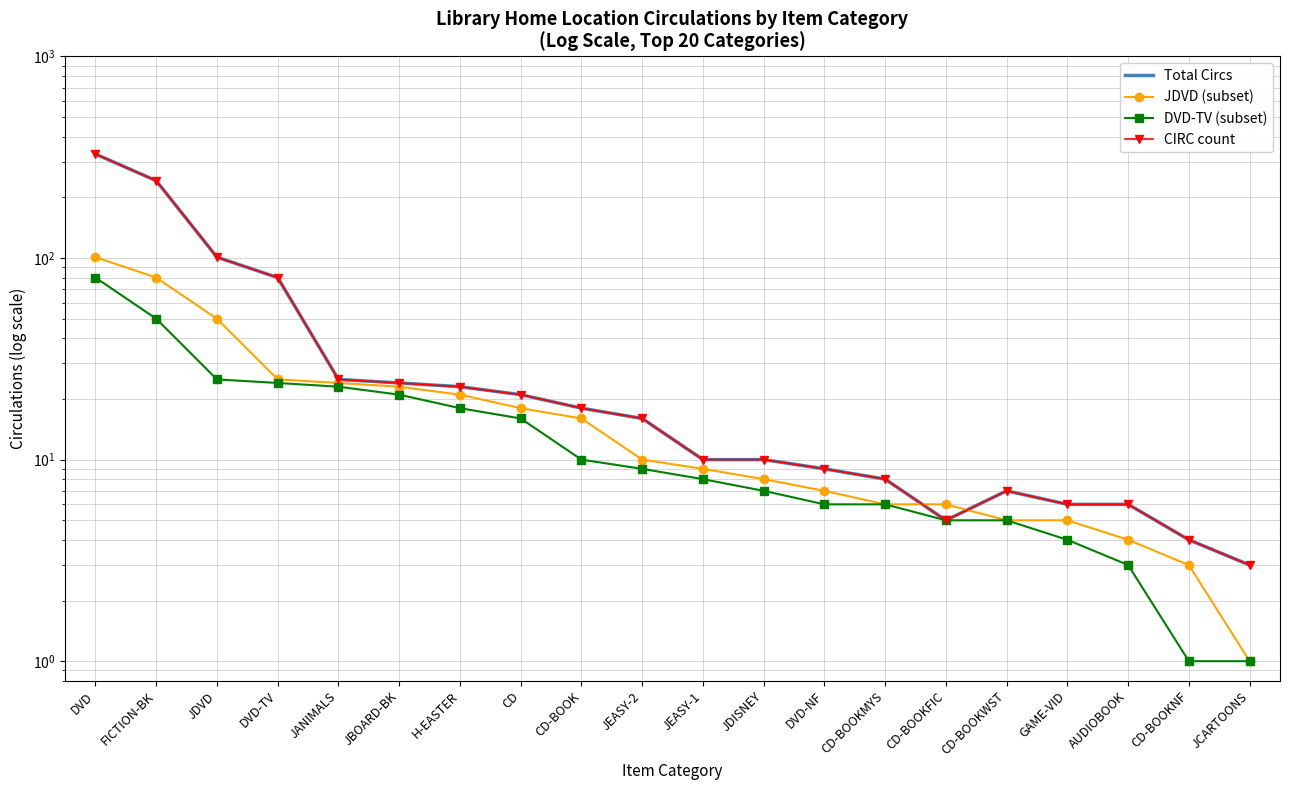

Between JEASY-2 and CD-BOOKMYS, which series saw the biggest shift?

Total Circs